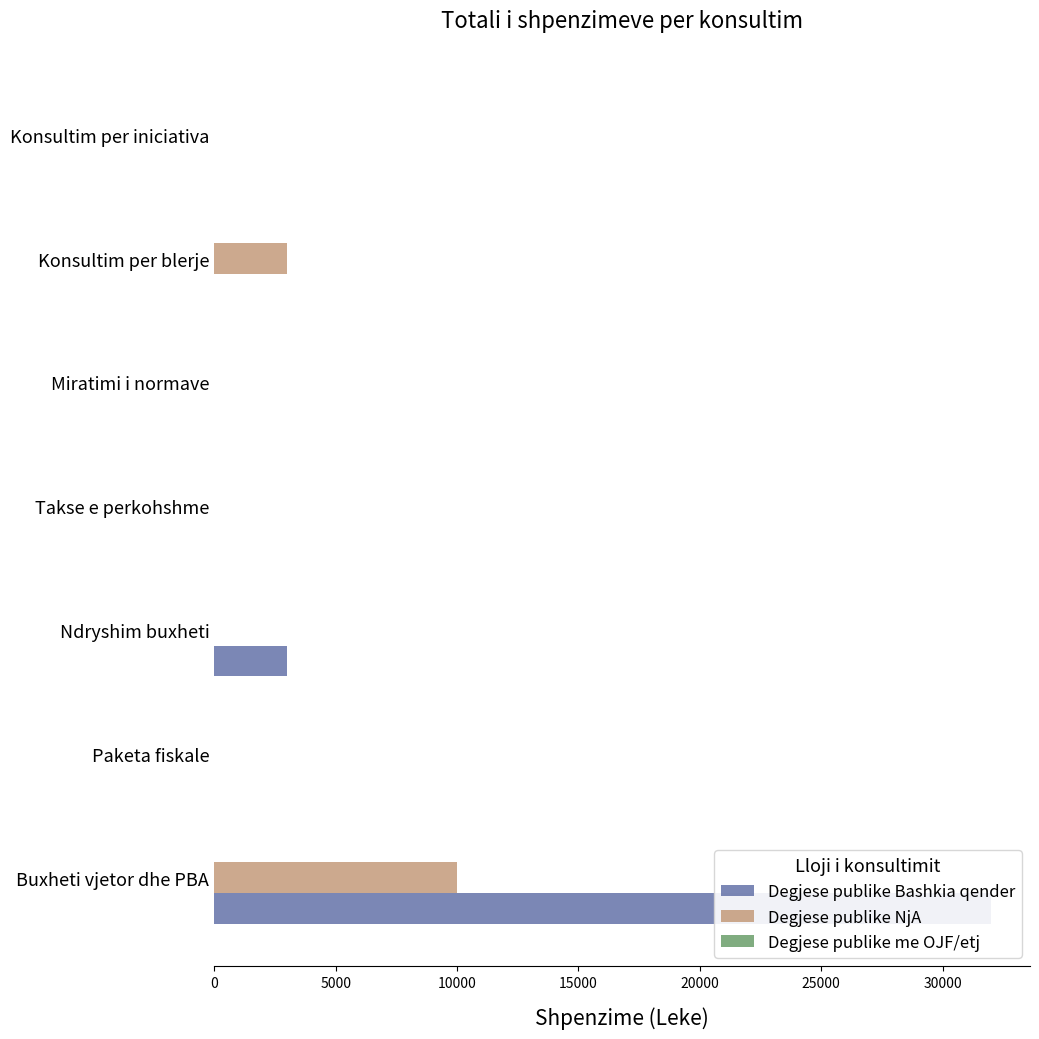

How many Degjese publike NjA values are between 0 and 3000?

6